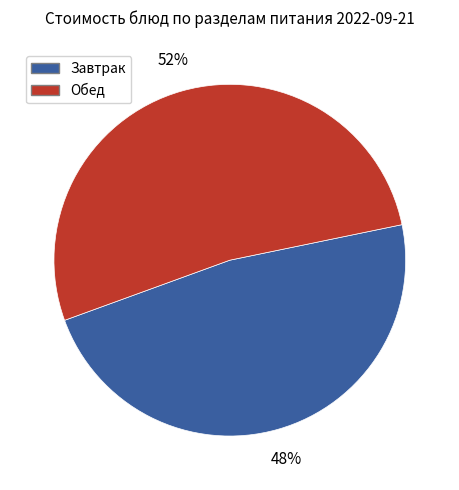

Does any single category account for the majority?

Yes